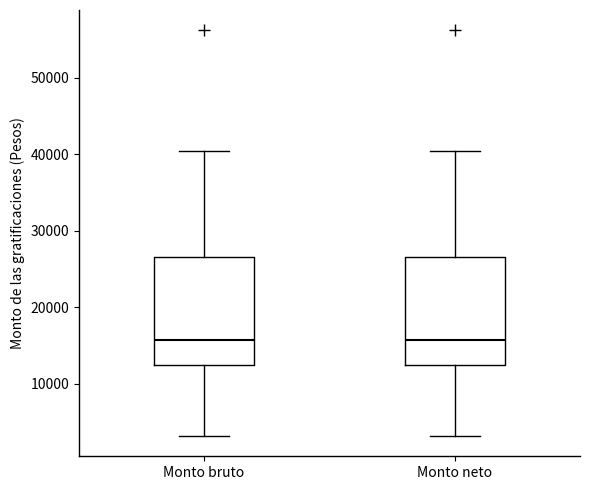

Reading left to right, transcribe this box plot: for each box, give where its median line is, the range the box spans, and where its two whiskers end, as read against the y-axis. The values are not printed on the chart, so give them approximately, as read against the axis.

Monto bruto: median 16000, box 12000 to 27000, whiskers 3000 to 40000
Monto neto: median 16000, box 12000 to 27000, whiskers 3000 to 40000